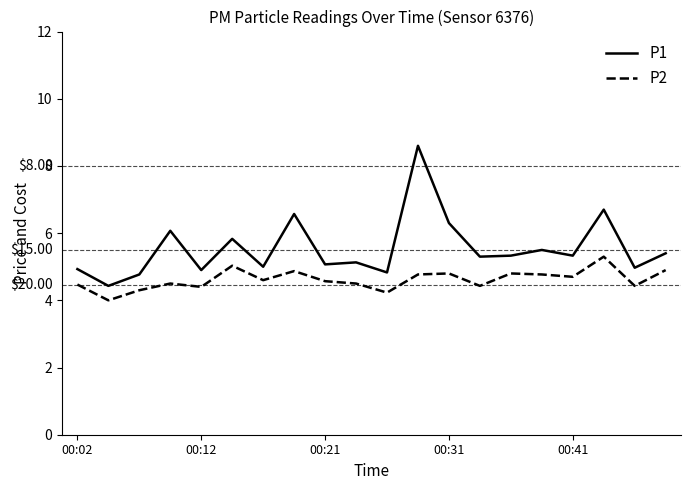

True or false: P2 and P1 cross at least once.

False